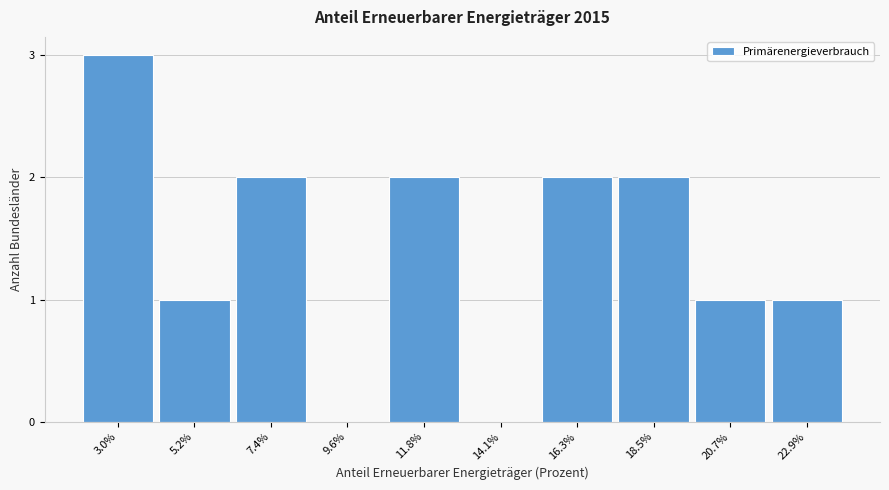

Reading left to right, what are all the values shown in this chart?

3.0%=3	5.2%=1	7.4%=2	9.6%=0	11.8%=2	14.1%=0	16.3%=2	18.5%=2	20.7%=1	22.9%=1